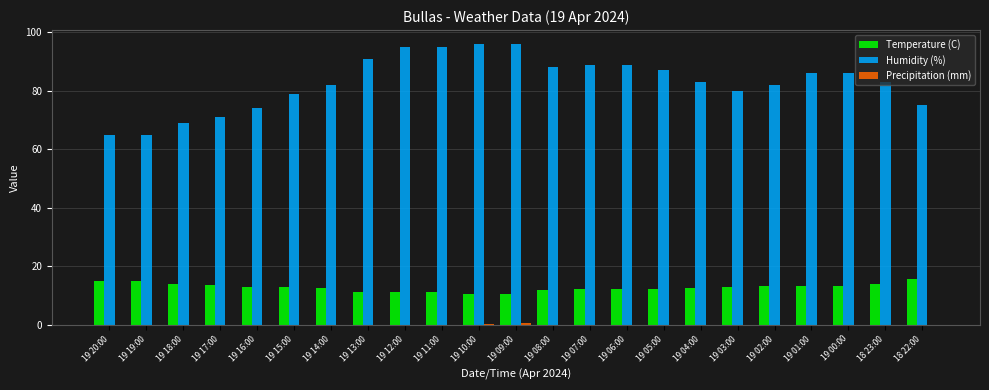

What is the sum of all Temperature (C) values?

292.1